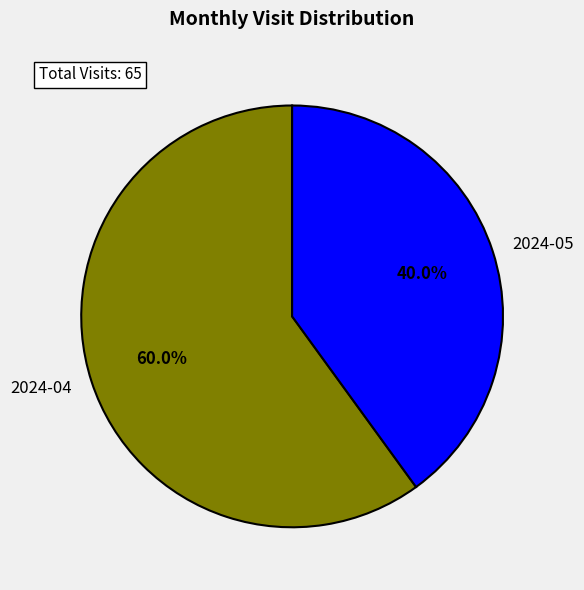

How many slices are in this pie chart?

2